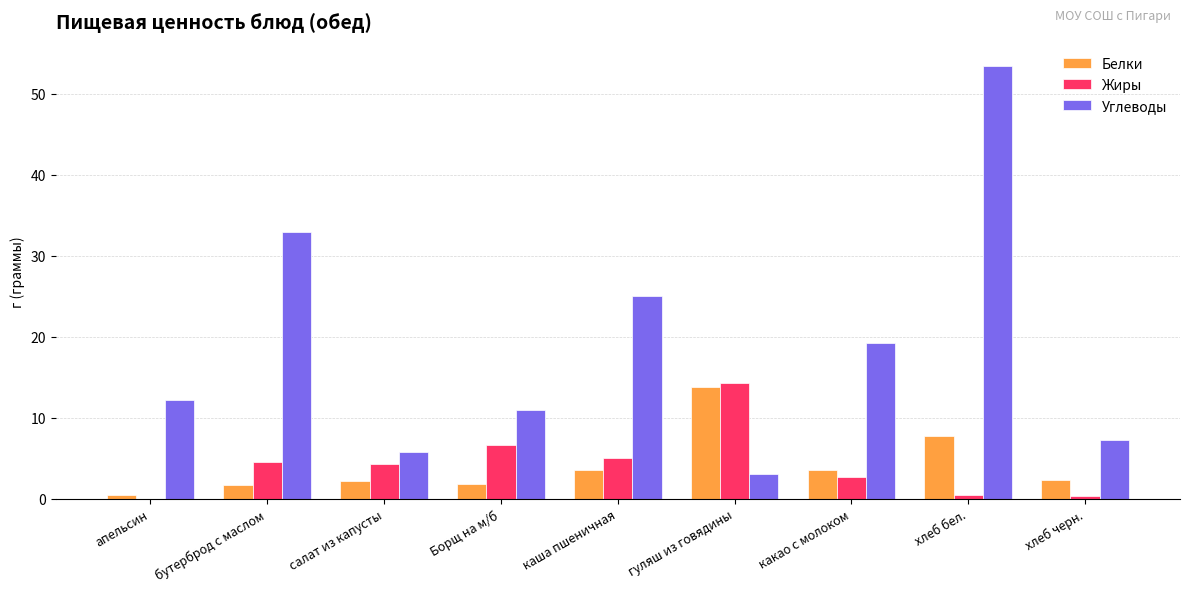

What is the sum of the Углеводы values at бутерброд с маслом and салат из капусты?

38.7